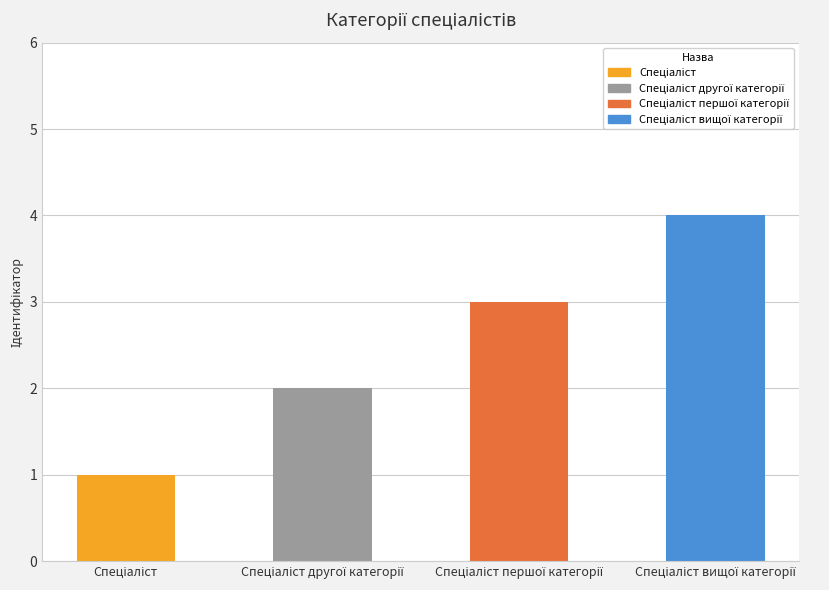

The chart shows a value of 3 at Спеціаліст першої категорії. True or false?

True